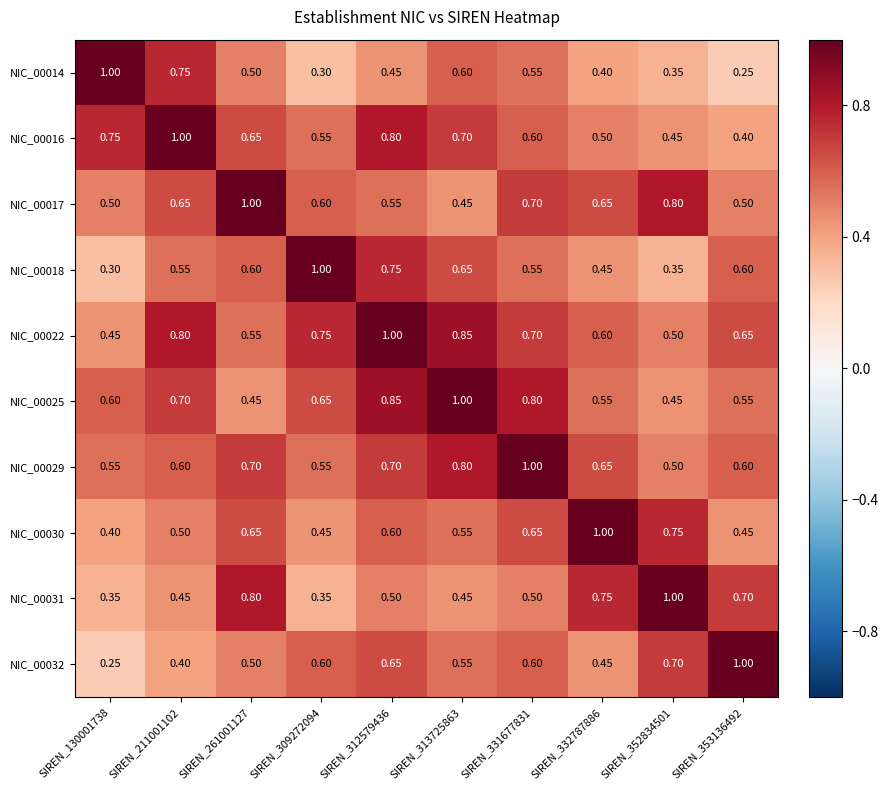

How many data points does each series have?

10